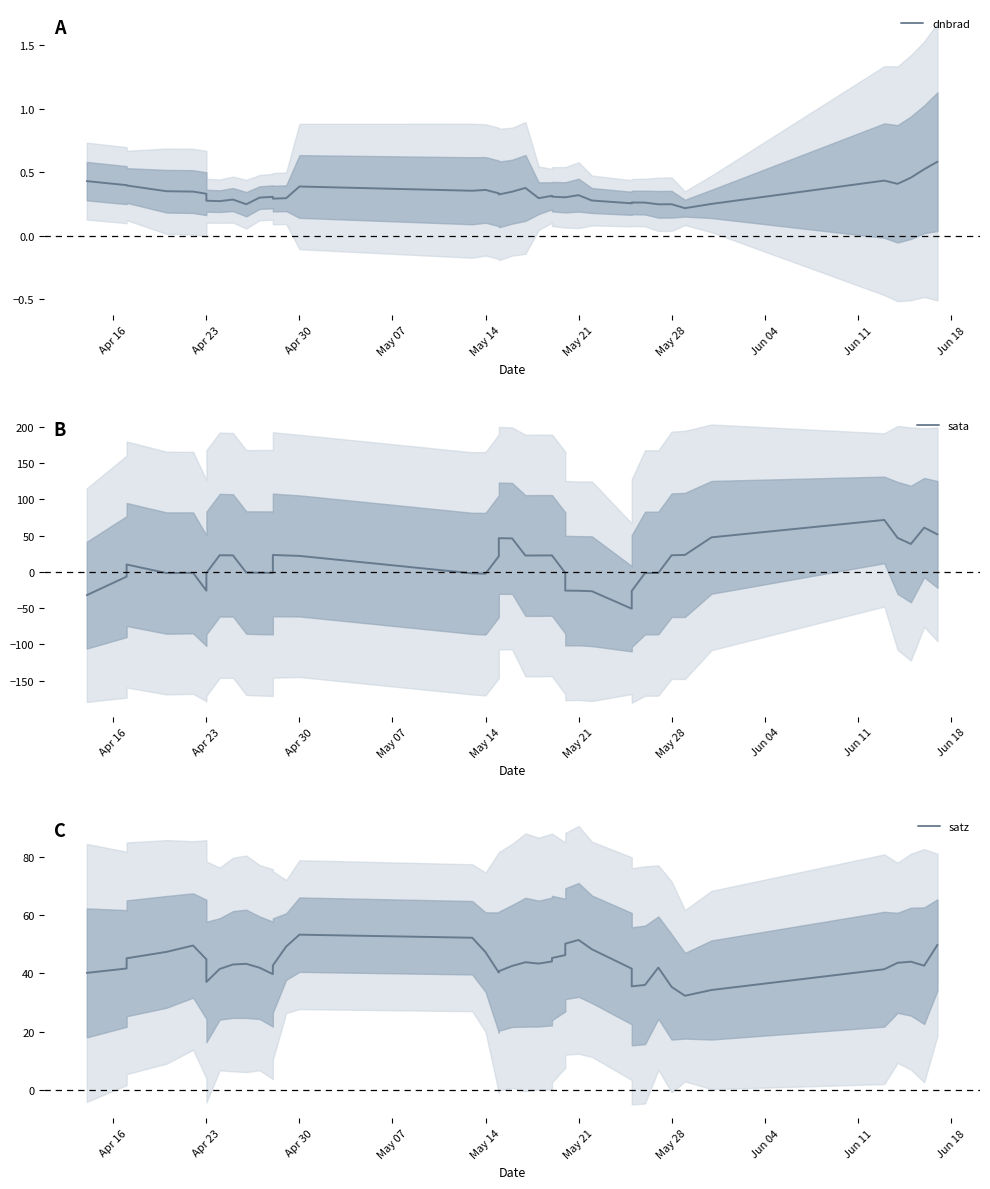

At how many categories does at least one series exceed -30?

40